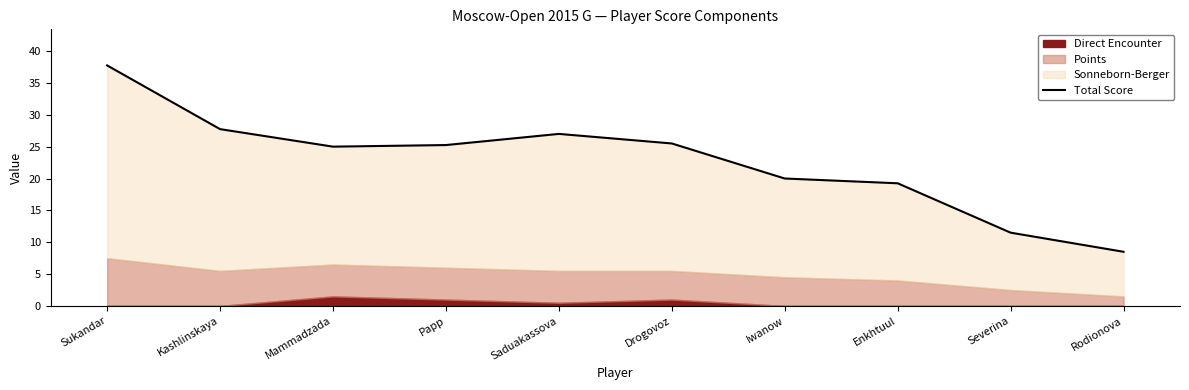

How many data points are above 25?

5